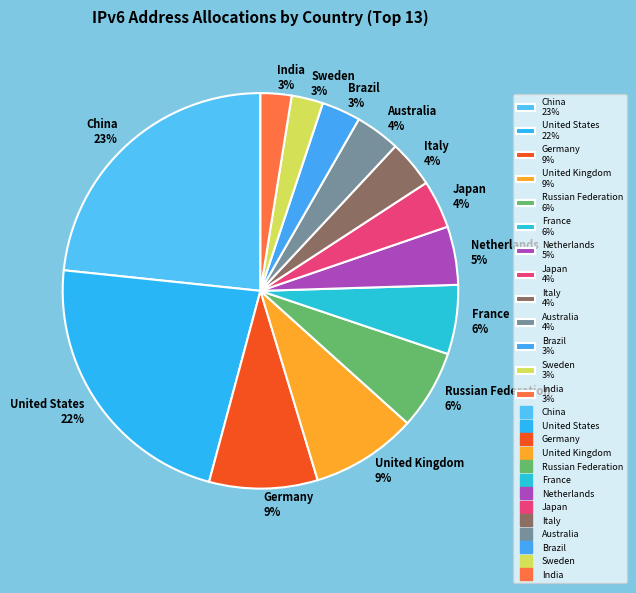

True or false: Germany accounts for 1% of the total.

False